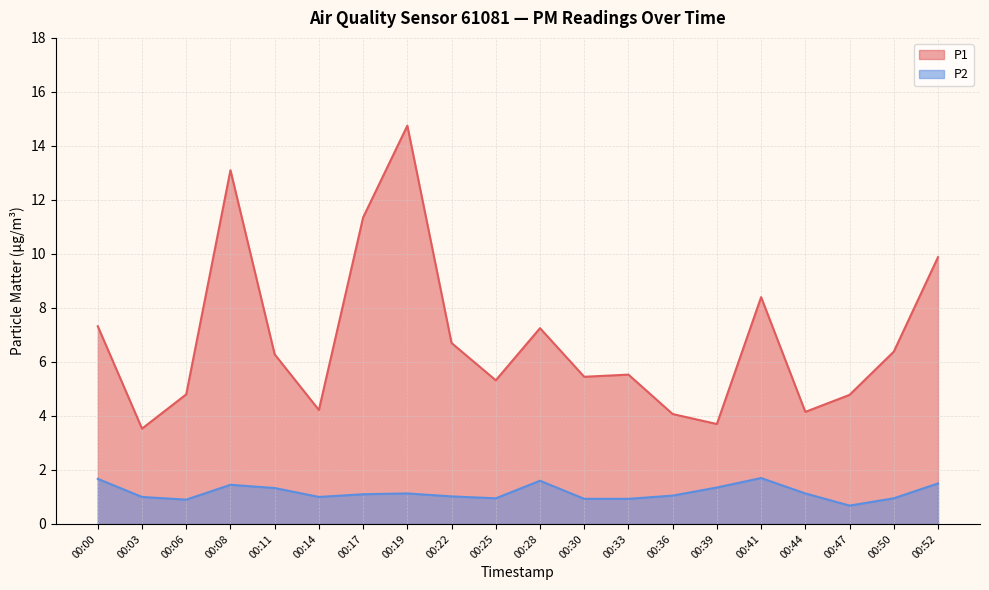

At which label does P2 reach its peak?

00:41